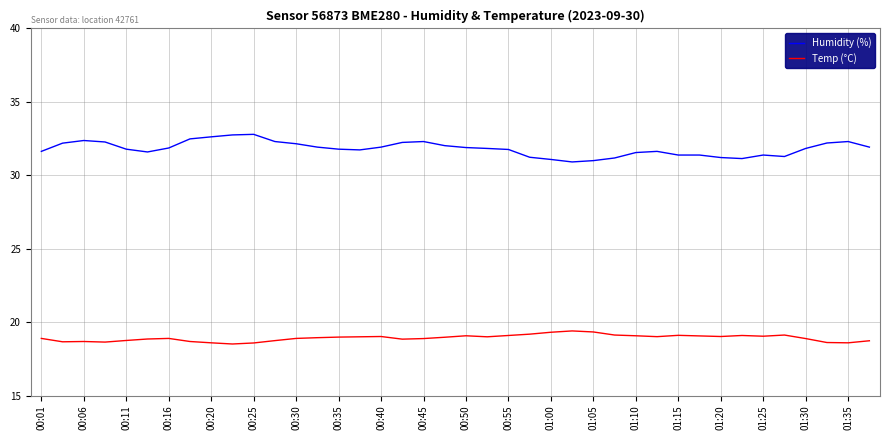

Which series has the largest total across all categories?

Humidity (%)